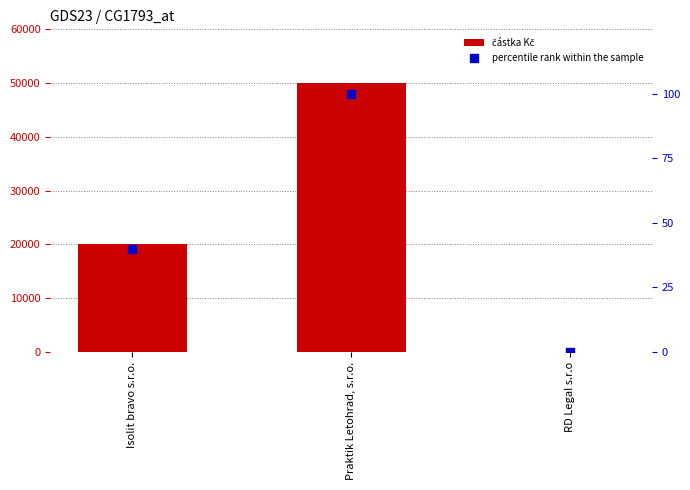

At which category is the sum across all series the highest?

Praktik Letohrad, s.r.o.